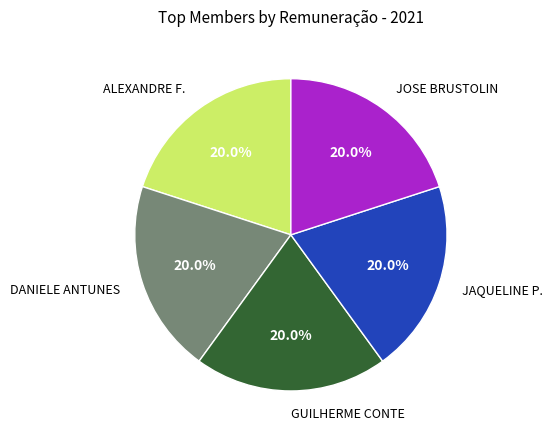

Is there a majority slice in this chart?

No